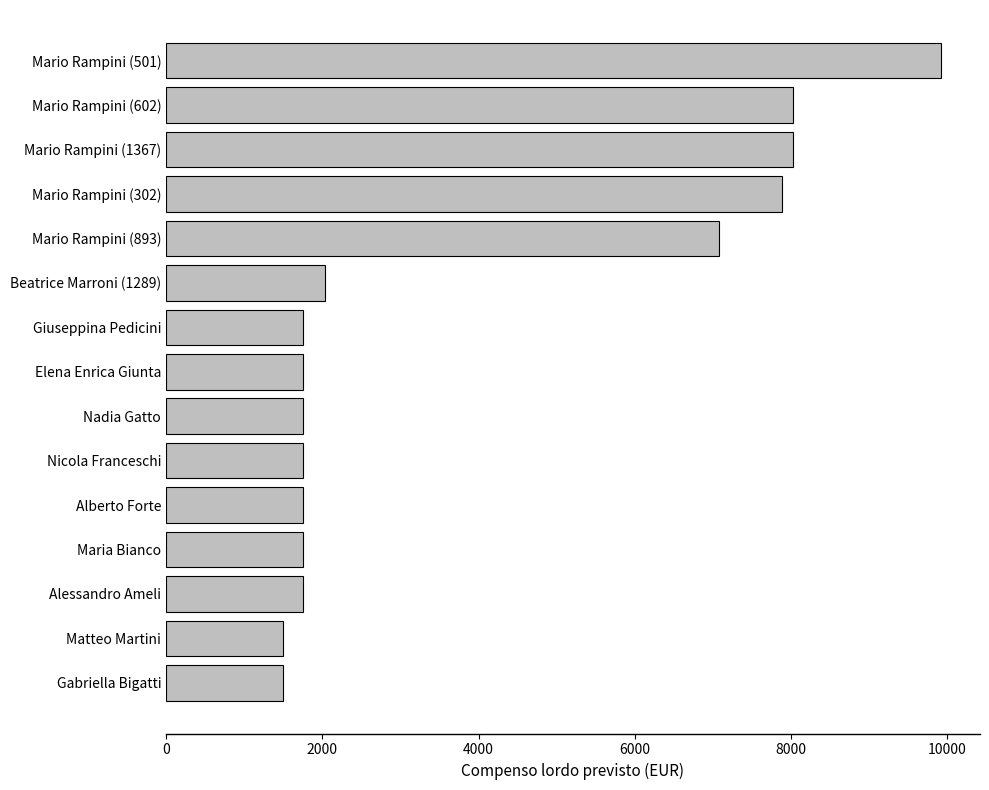

Does the chart contain stacked bars?

No